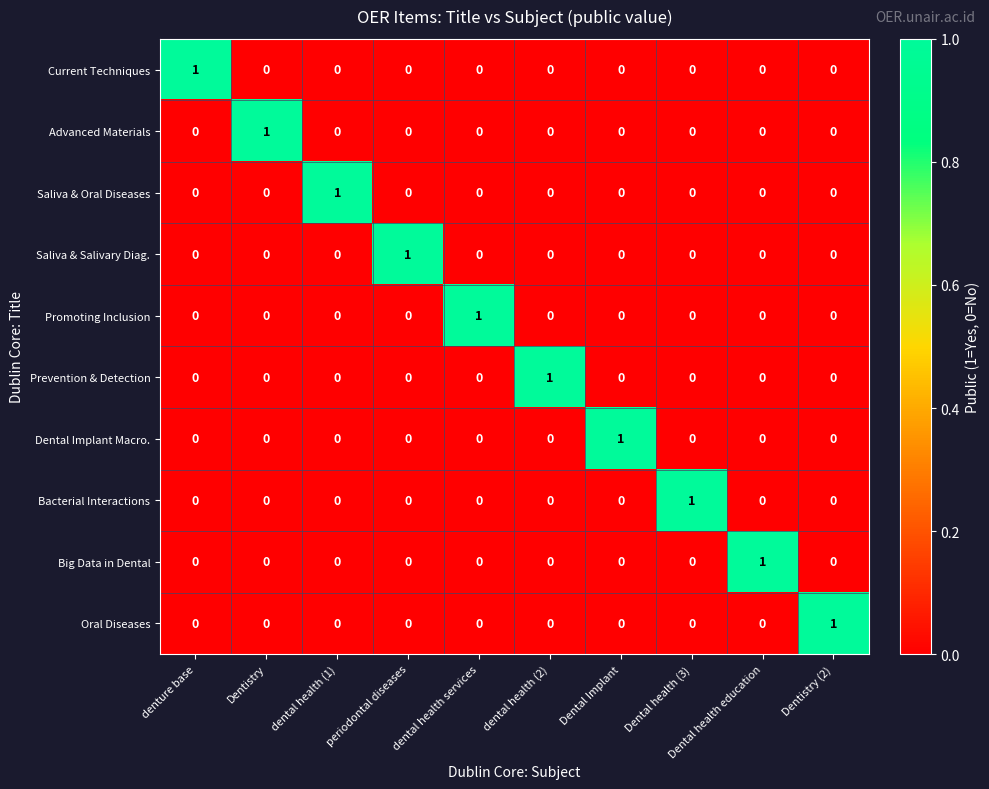

At which label does Advanced Materials reach its peak?

Dentistry